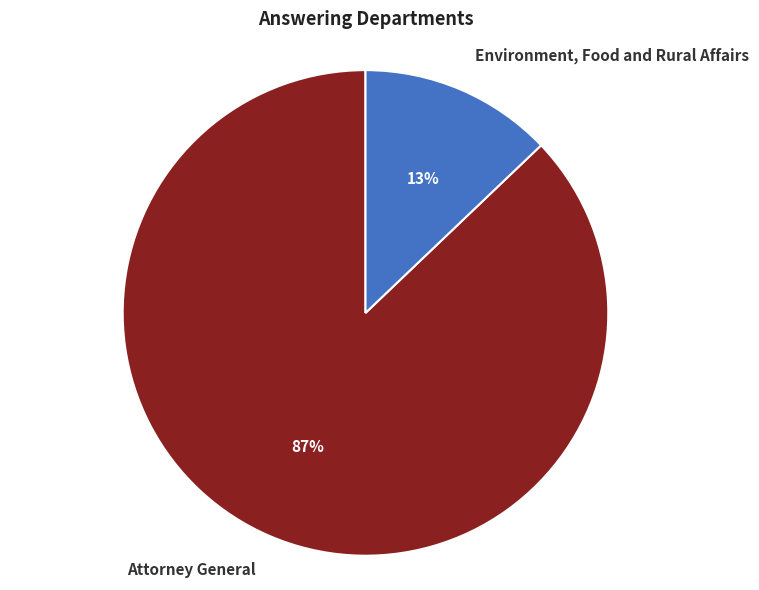

The Attorney General slice represents 78% of the pie. True or false?

False